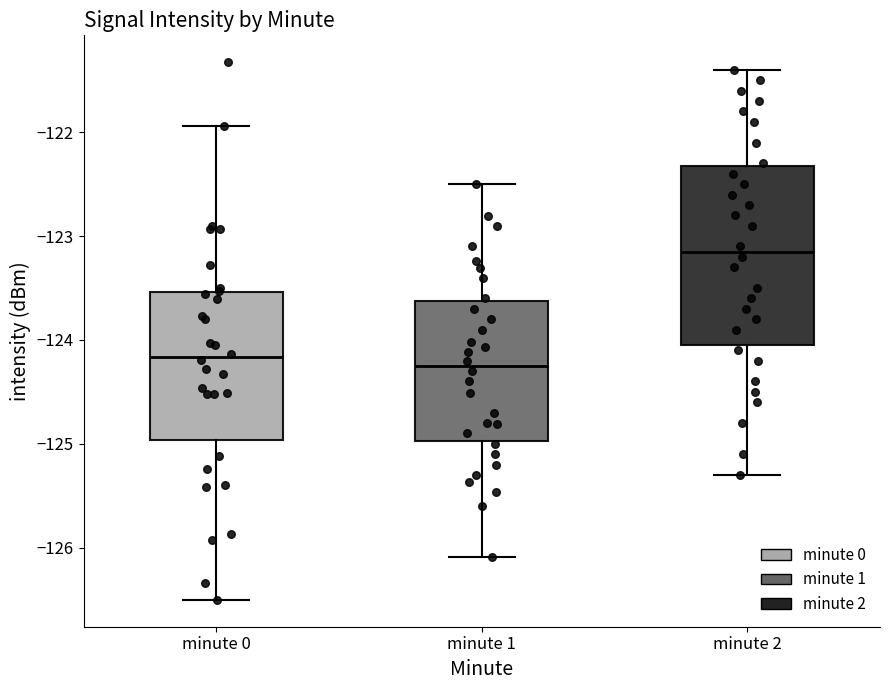

Which box is the tallest, from its lower edge to its upper edge?

minute 2